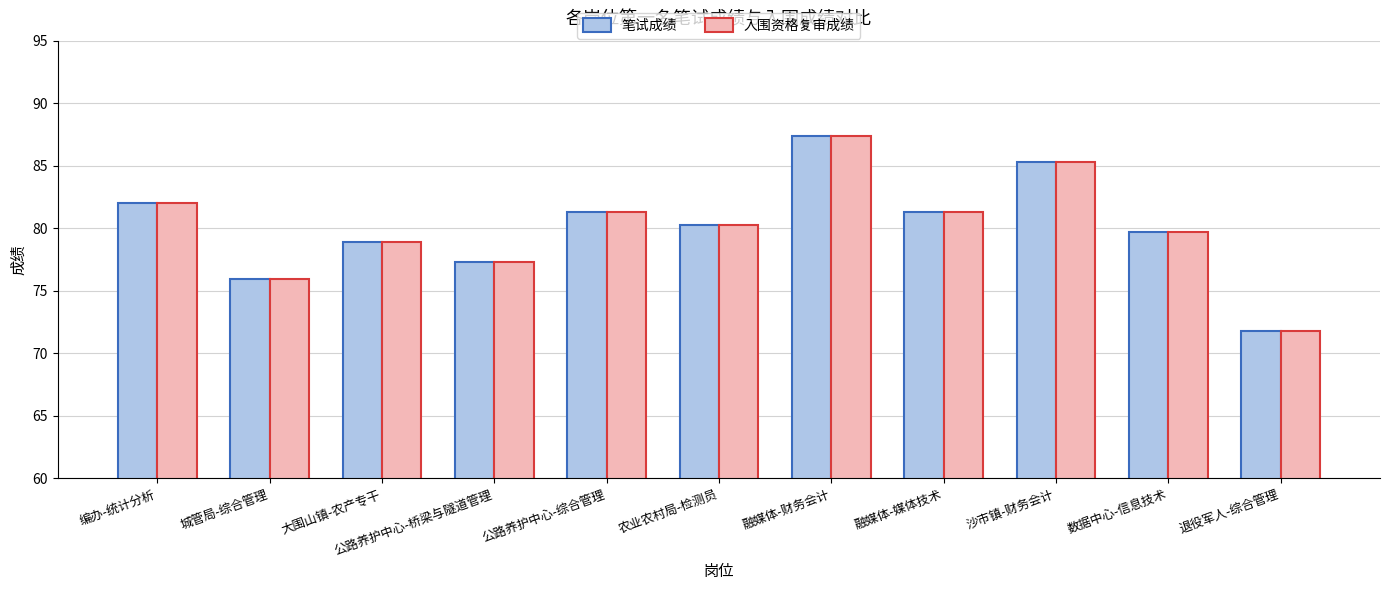

What is the difference between the 入围资格复审成绩 values at 融媒体-财务会计 and 大围山镇-农产专干?

8.5